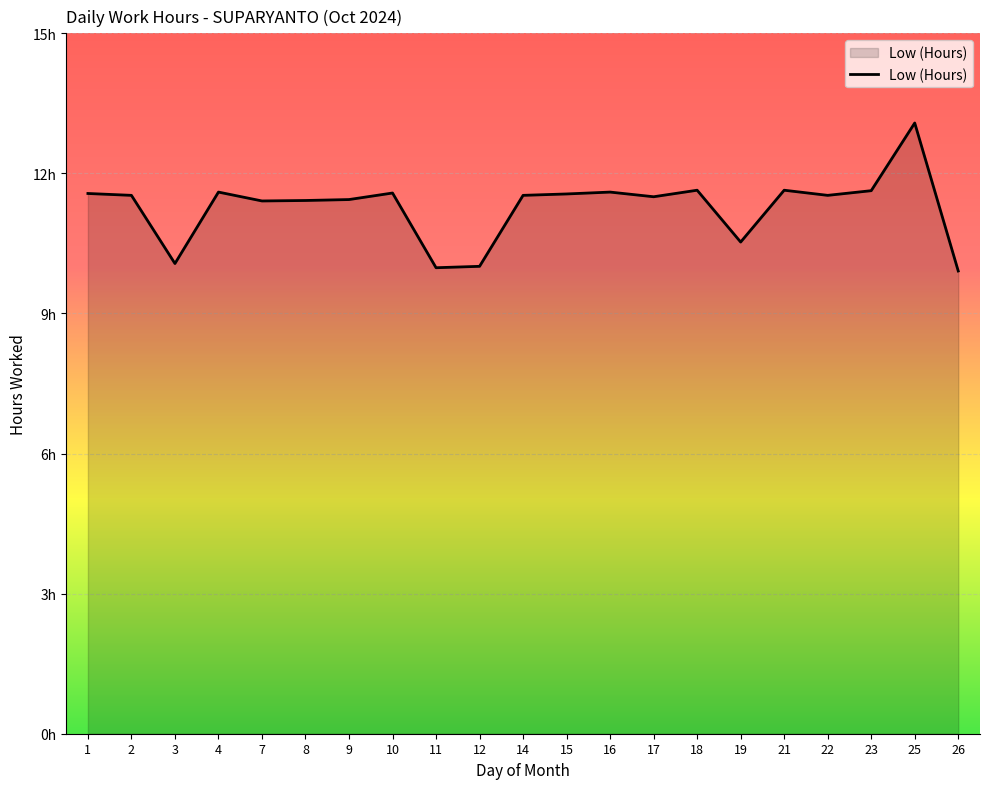

Reading left to right, extract all data points from this chart.

11.6	11.5	10.1	11.6	11.4	11.4	11.4	11.6	10.0	10.0	11.5	11.6	11.6	11.5	11.6	10.5	11.6	11.5	11.6	13.1	9.9